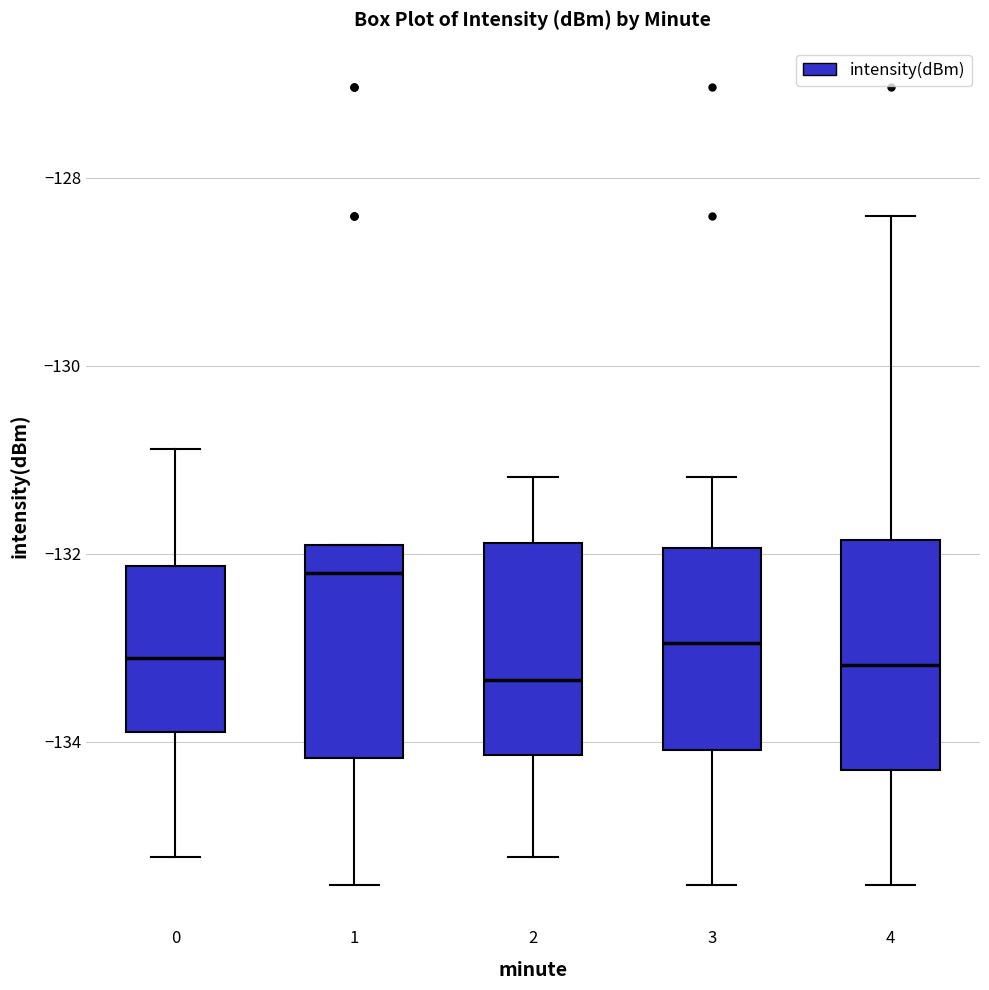

Which box's median line is the highest?

1